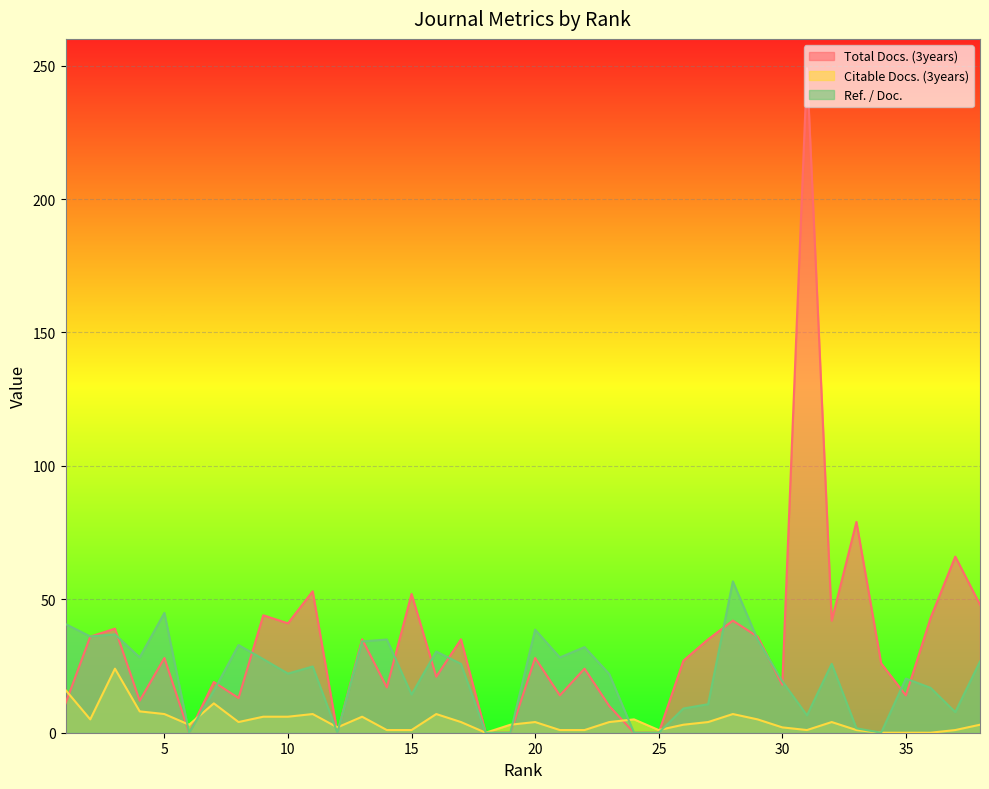

How many values in Ref. / Doc. are above zero?

31